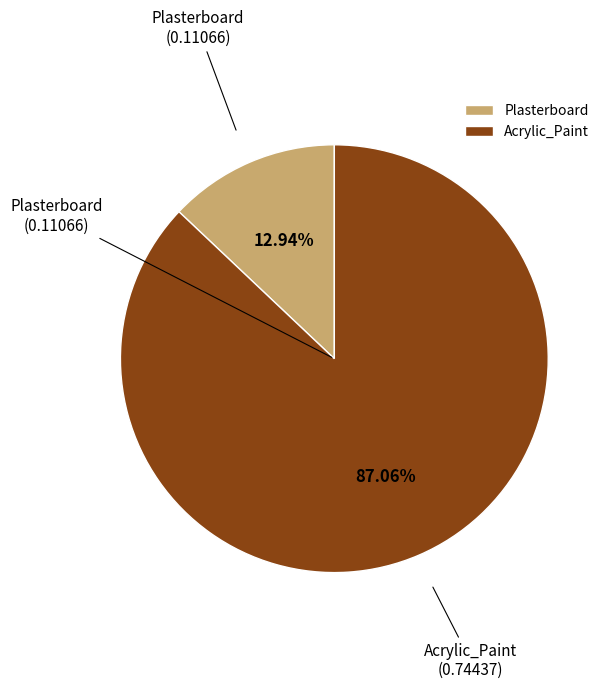

To the nearest percent, what portion does Plasterboard represent?

13%